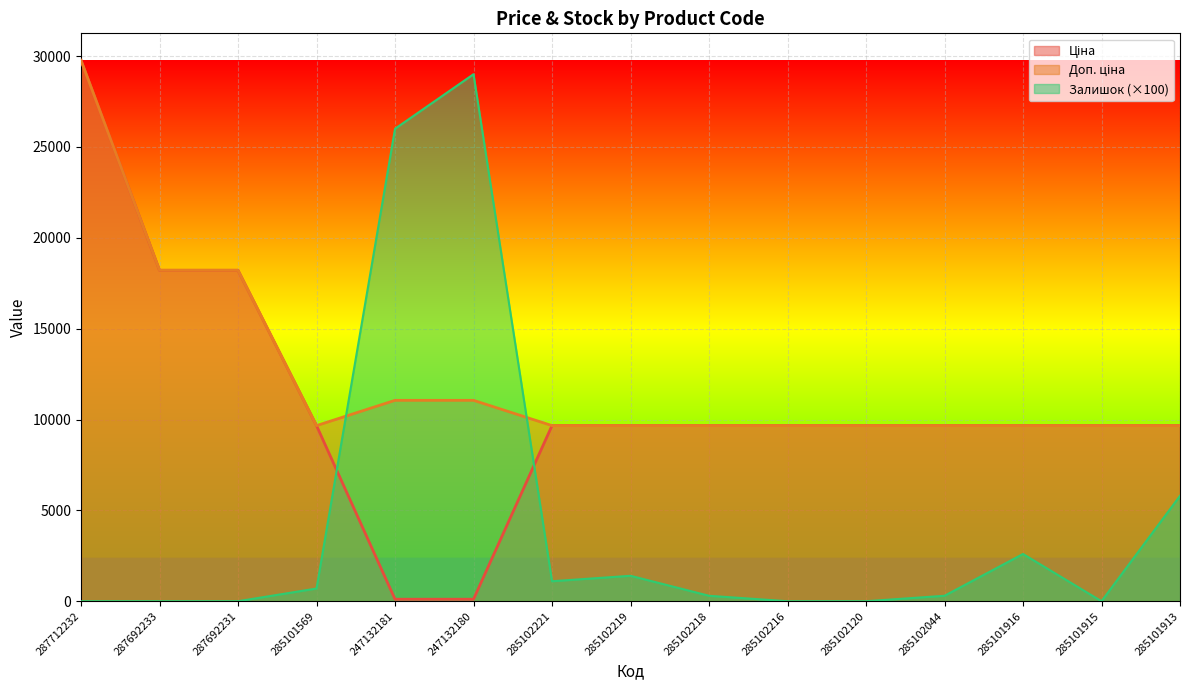

The value of Залишок at 287712232 is -9154.8. True or false?

False